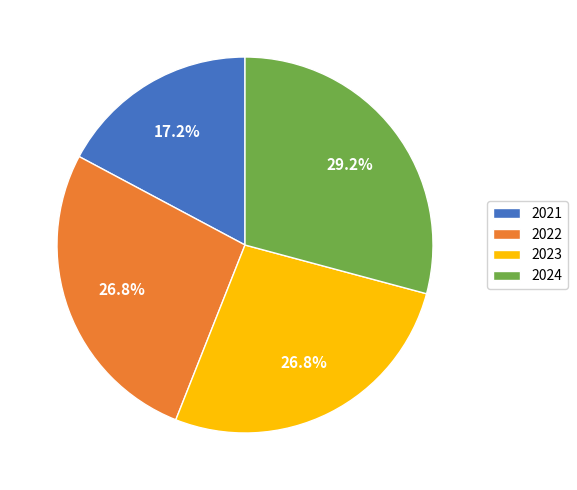

Is the sum of 2023 and 2022 greater than half?

Yes